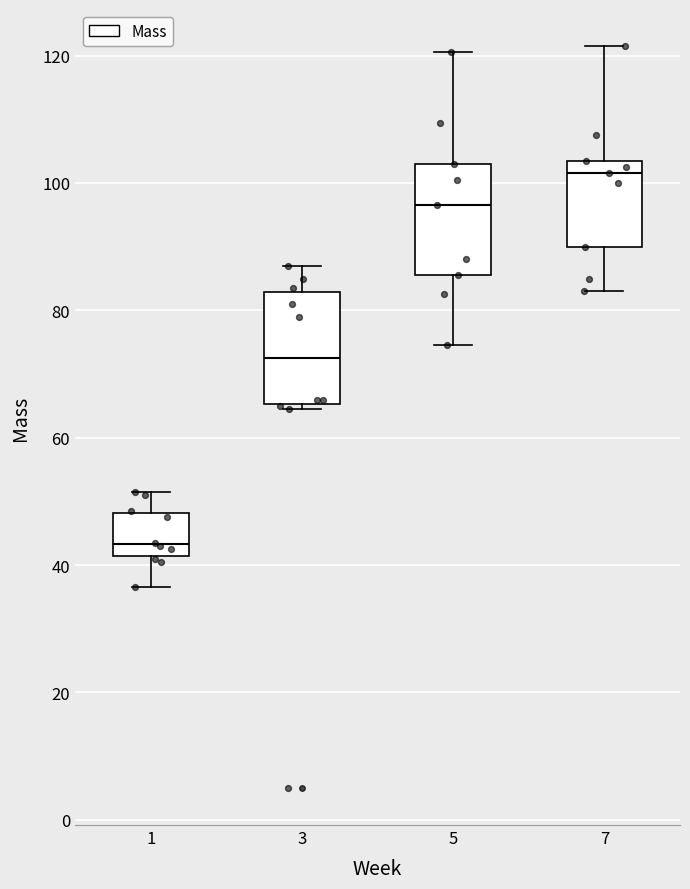

Reading left to right, transcribe this box plot: for each box, give where its median line is, the range the box spans, and where its two whiskers end, as read against the y-axis. The values are not printed on the chart, so give them approximately, as read against the axis.

1: median 44, box 42 to 48, whiskers 36 to 52
3: median 72, box 66 to 82, whiskers 64 to 88
5: median 96, box 86 to 104, whiskers 74 to 120
7: median 102, box 90 to 104, whiskers 84 to 122